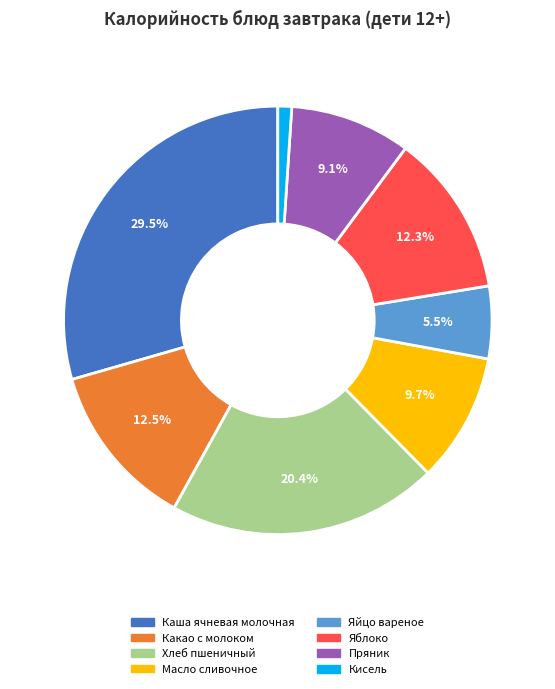

Between Кисель and Какао с молоком, which is larger?

Какао с молоком